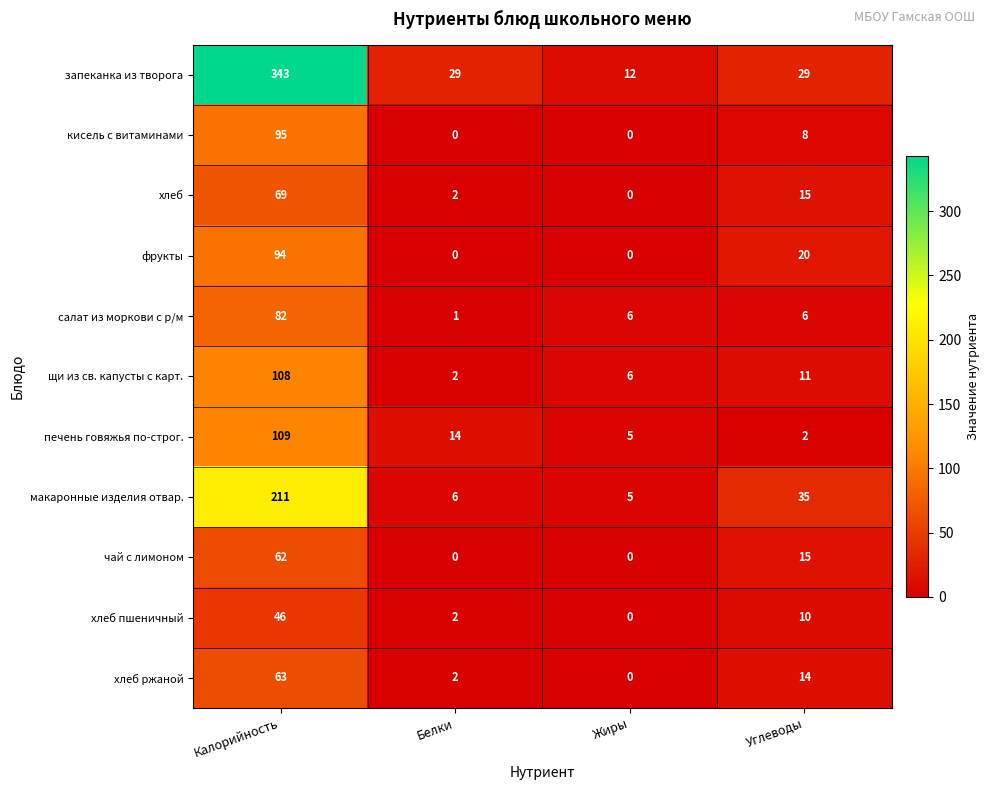

What is the spread (max minus min) of values at Жиры?

12